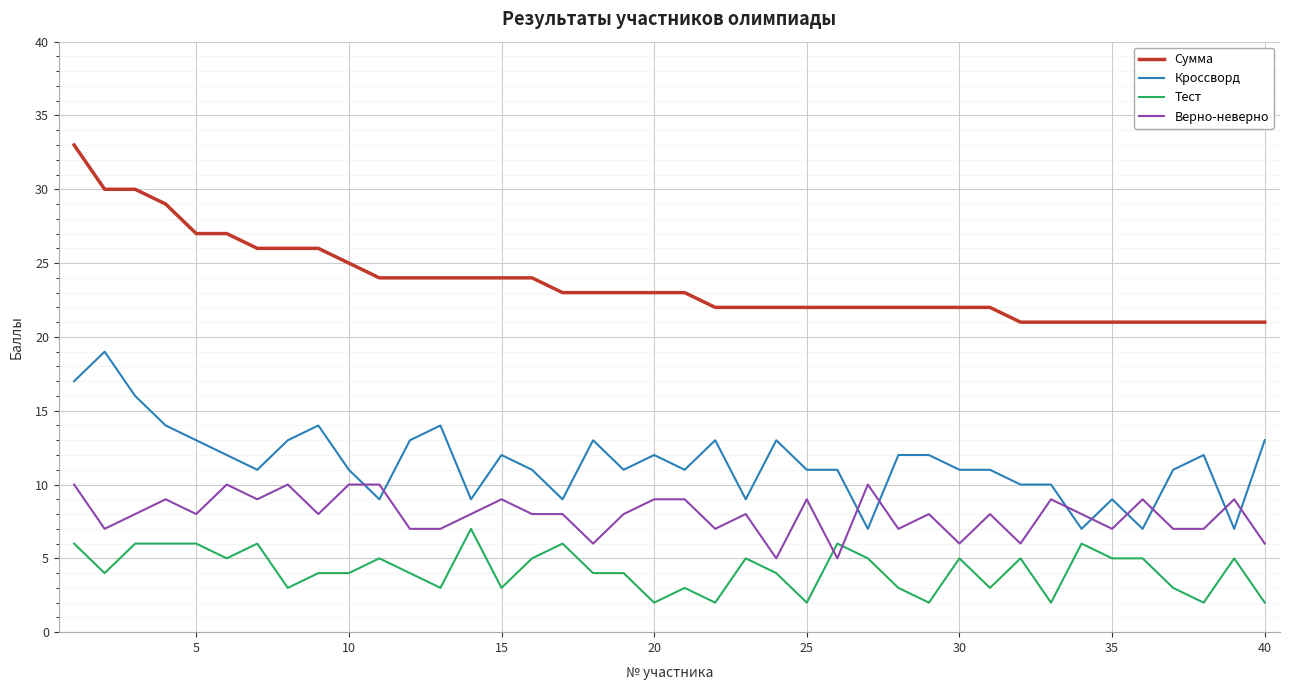

What is the greatest value displayed?

33